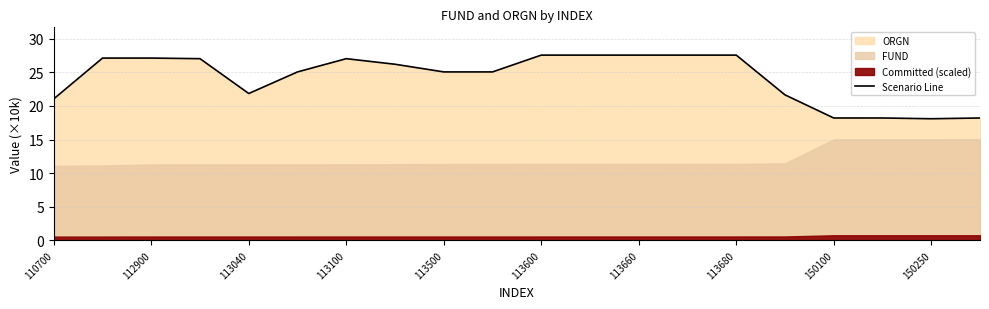

The Scenario Line series shows 14.7 at 110700. True or false?

False